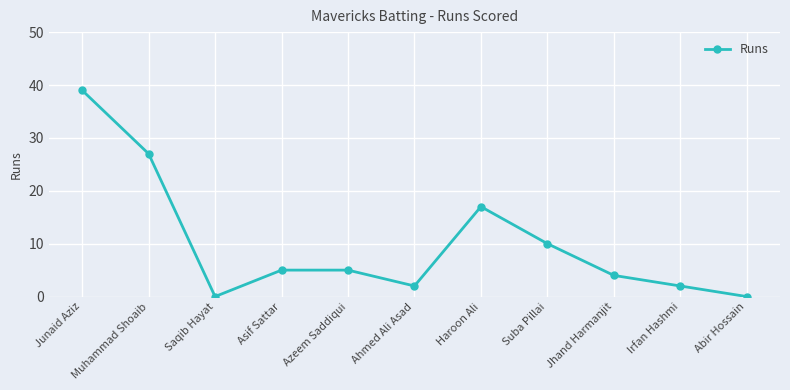

Is this an area chart (filled region under the line)?

No